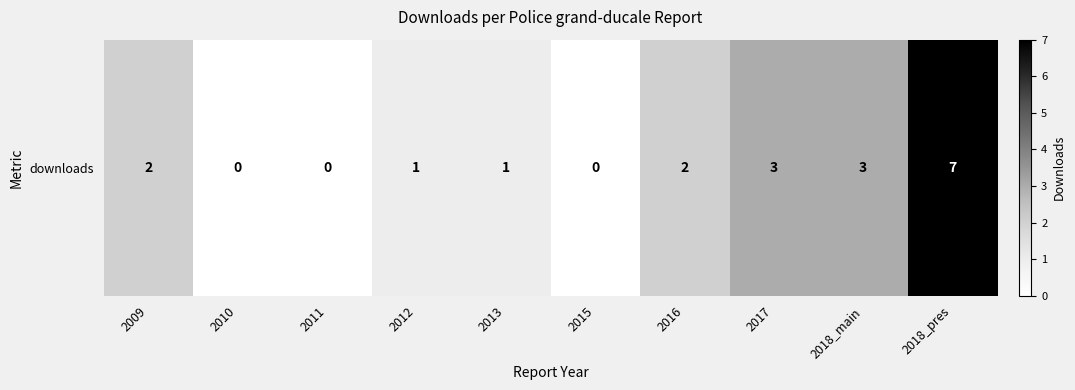

List the labels in order of value, smallest first.

2010, 2011, 2015, 2012, 2013, 2009, 2016, 2017, 2018_main, 2018_pres